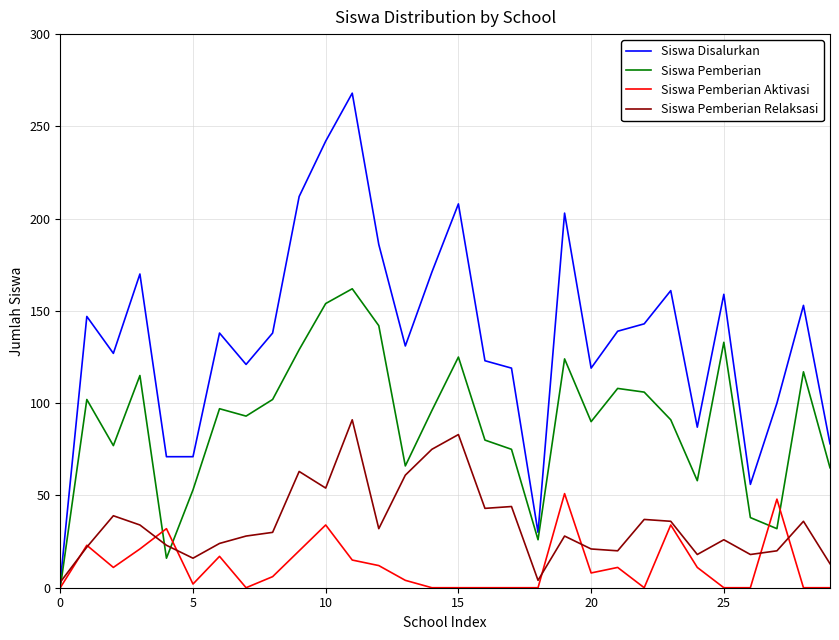

True or false: Siswa Pemberian Aktivasi and Siswa Disalurkan intersect in this chart.

False